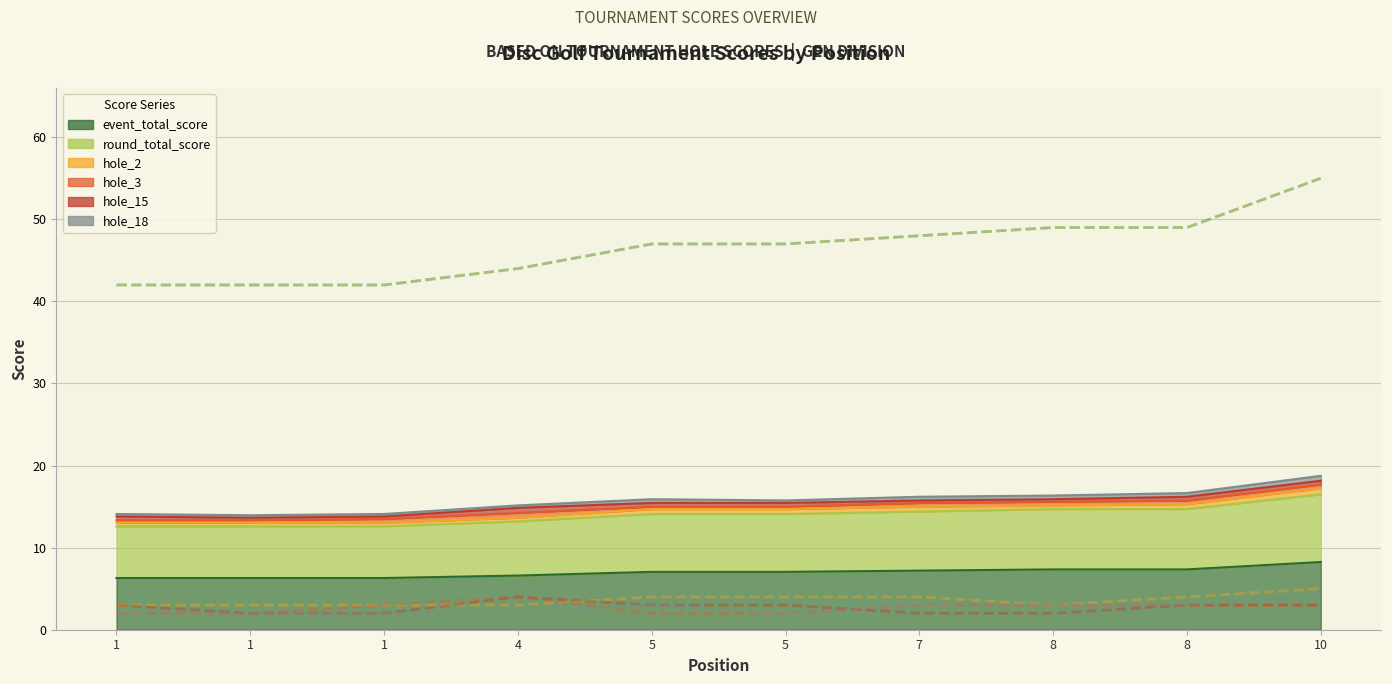

Reading left to right, transcribe all the data shown in this chart.

event_total_score: 1=6.3	1=6.3	1=6.3	4=6.6	5=7.0	5=7.0	7=7.2	8=7.3	8=7.3	10=8.2
round_total_score: 1=12.6	1=12.6	1=12.6	4=13.2	5=14.1	5=14.1	7=14.4	8=14.7	8=14.7	10=16.5
hole_2: 1=3.0	1=3.0	1=3.0	4=3.0	5=4.0	5=4.0	7=4.0	8=3.0	8=4.0	10=5.0
hole_3: 1=2.0	1=2.0	1=3.0	4=4.0	5=2.0	5=2.0	7=3.0	8=3.0	8=3.0	10=3.0
hole_15: 1=3.0	1=2.0	1=2.0	4=4.0	5=3.0	5=3.0	7=2.0	8=2.0	8=3.0	10=3.0
hole_18: 1=2.0	1=2.0	1=2.0	4=2.0	5=3.0	5=2.0	7=3.0	8=3.0	8=3.0	10=4.0